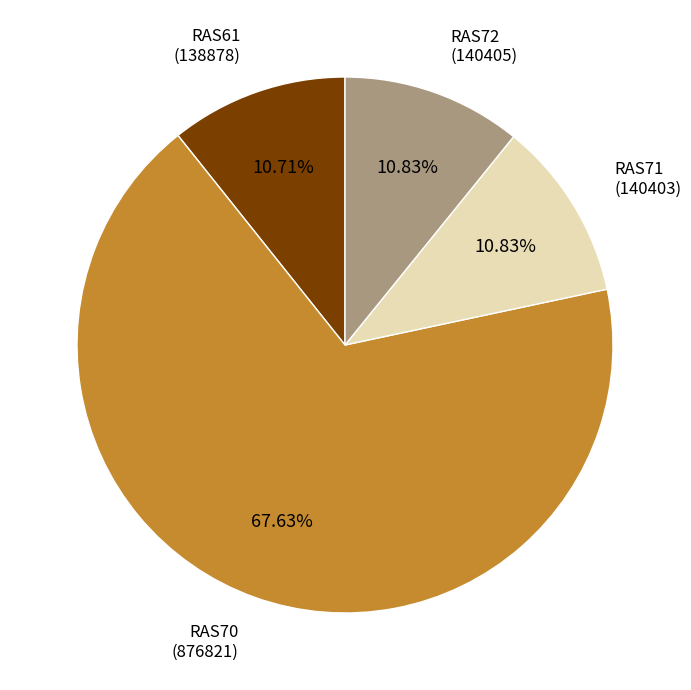

Between RAS70 and RAS71, which is larger?

RAS70